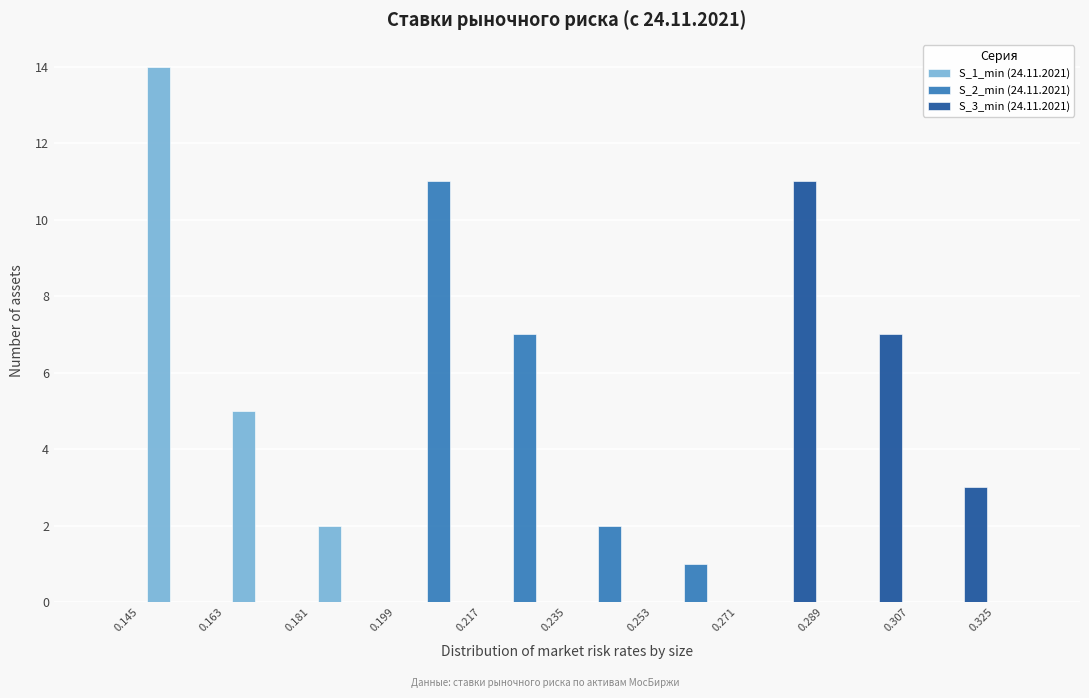

Reading left to right, transcribe this chart: for each range on the x-axis, give the height of each series' bar. The values are not printed on the chart, so give them approximately, as read against the axis.

0.145 to 0.163: S_1_min (24.11.2021)=14	S_2_min (24.11.2021)=0	S_3_min (24.11.2021)=0
0.163 to 0.181: S_1_min (24.11.2021)=5	S_2_min (24.11.2021)=0	S_3_min (24.11.2021)=0
0.181 to 0.199: S_1_min (24.11.2021)=2	S_2_min (24.11.2021)=0	S_3_min (24.11.2021)=0
0.199 to 0.217: S_1_min (24.11.2021)=0	S_2_min (24.11.2021)=11	S_3_min (24.11.2021)=0
0.217 to 0.235: S_1_min (24.11.2021)=0	S_2_min (24.11.2021)=7	S_3_min (24.11.2021)=0
0.235 to 0.253: S_1_min (24.11.2021)=0	S_2_min (24.11.2021)=2	S_3_min (24.11.2021)=0
0.253 to 0.271: S_1_min (24.11.2021)=0	S_2_min (24.11.2021)=1	S_3_min (24.11.2021)=0
0.271 to 0.289: S_1_min (24.11.2021)=0	S_2_min (24.11.2021)=0	S_3_min (24.11.2021)=11
0.289 to 0.307: S_1_min (24.11.2021)=0	S_2_min (24.11.2021)=0	S_3_min (24.11.2021)=7
0.307 to 0.325: S_1_min (24.11.2021)=0	S_2_min (24.11.2021)=0	S_3_min (24.11.2021)=3